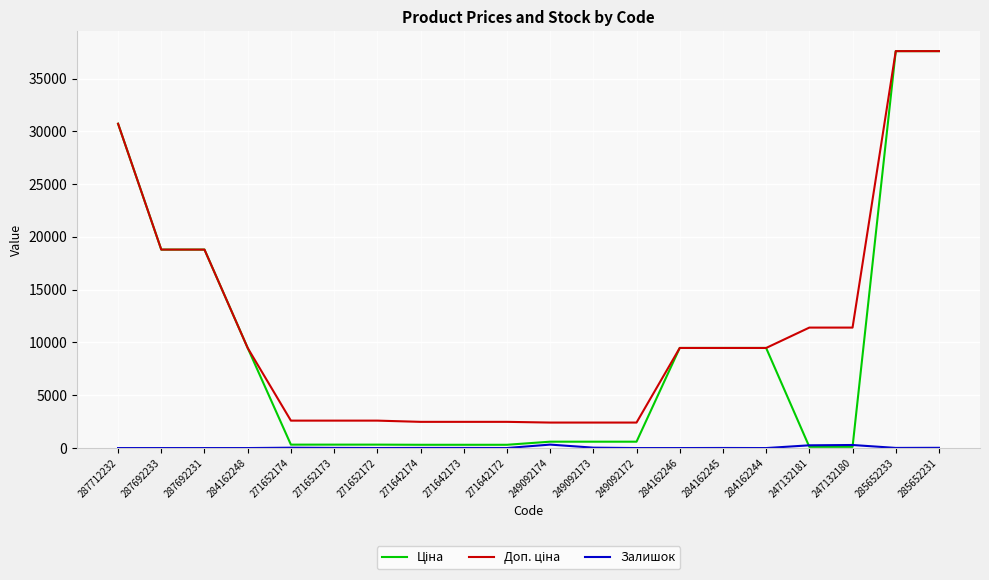

What is the difference between the highest and lowest values at 284162248?

9480.1